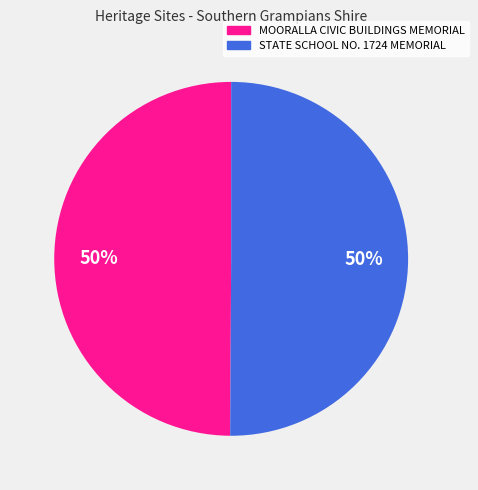

How many segments does this pie chart have?

2